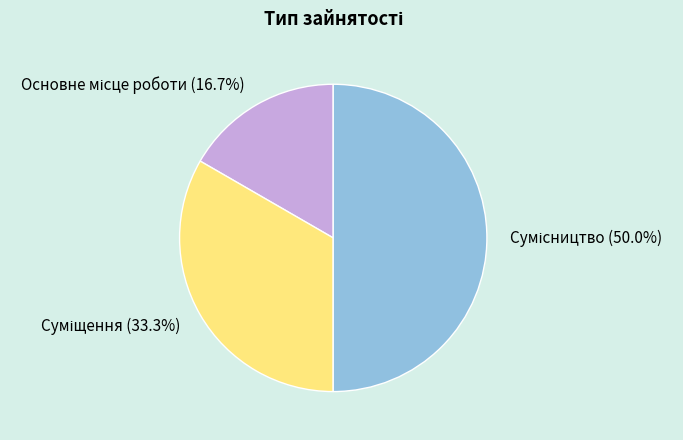

How many slices are in this pie chart?

3